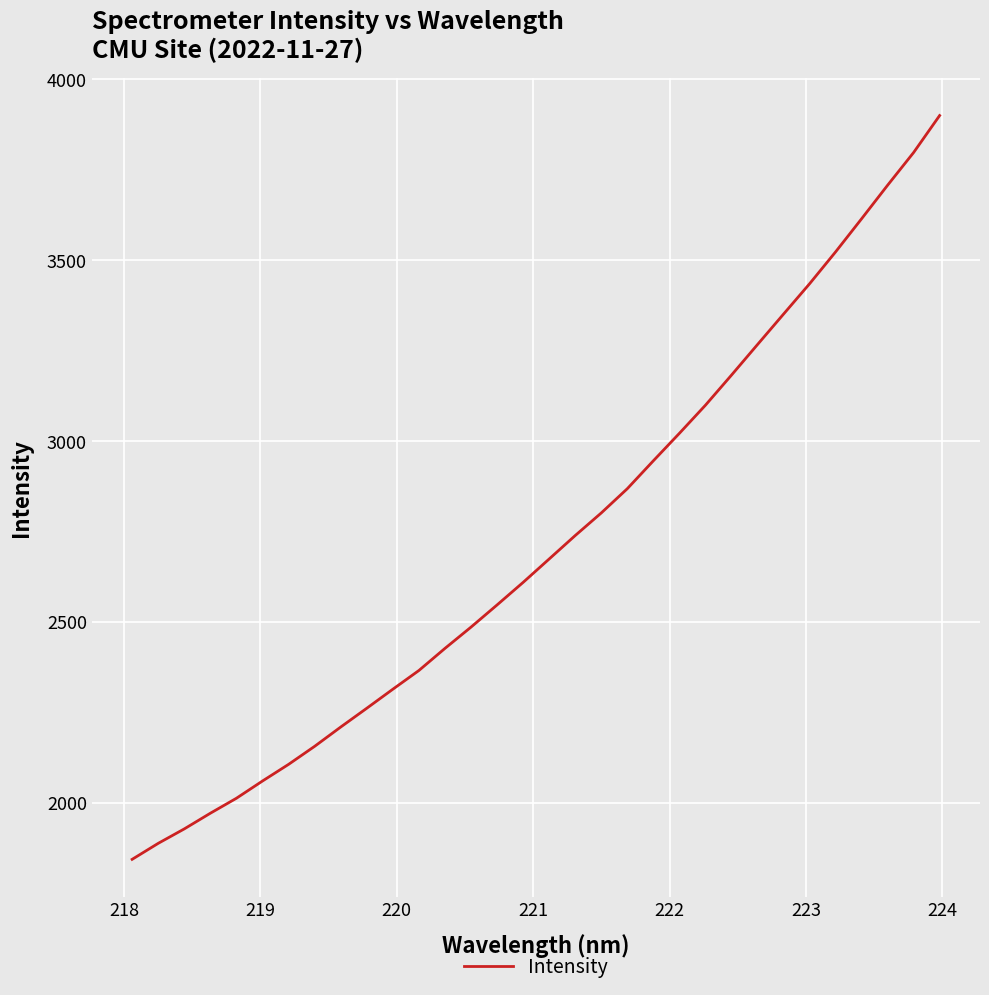

What is the difference between the maximum and minimum values?

2055.7